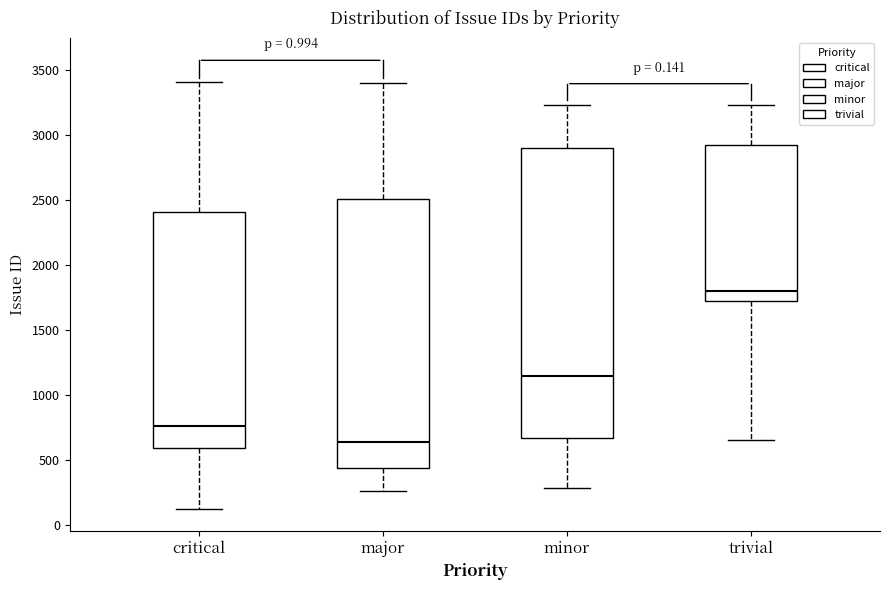

Comparing the boxes themselves (not the whiskers), which one is the tallest?

minor